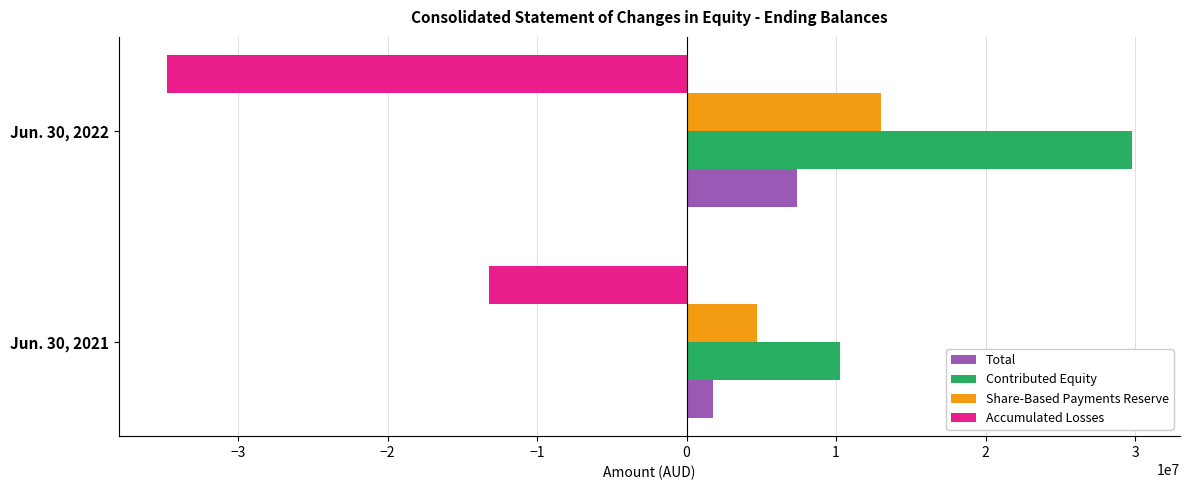

At Jun. 30, 2022, list the series in order from largest to smallest.

Contributed Equity, Share-Based Payments Reserve, Total, Accumulated Losses